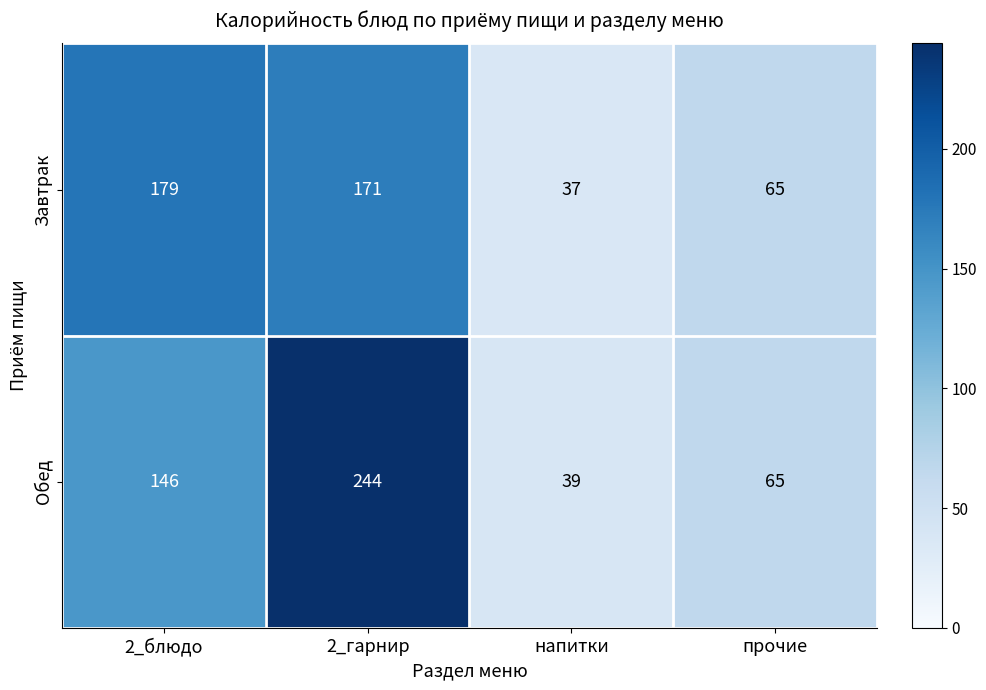

Reading left to right, transcribe all the data shown in this chart.

Завтрак: 179	171	37	65
Обед: 146	244	39	65